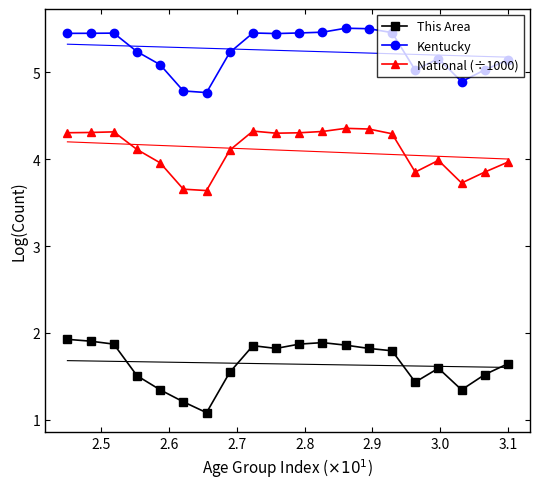

What is the value of the National (÷1000) point at the 9th from the left?

4.3